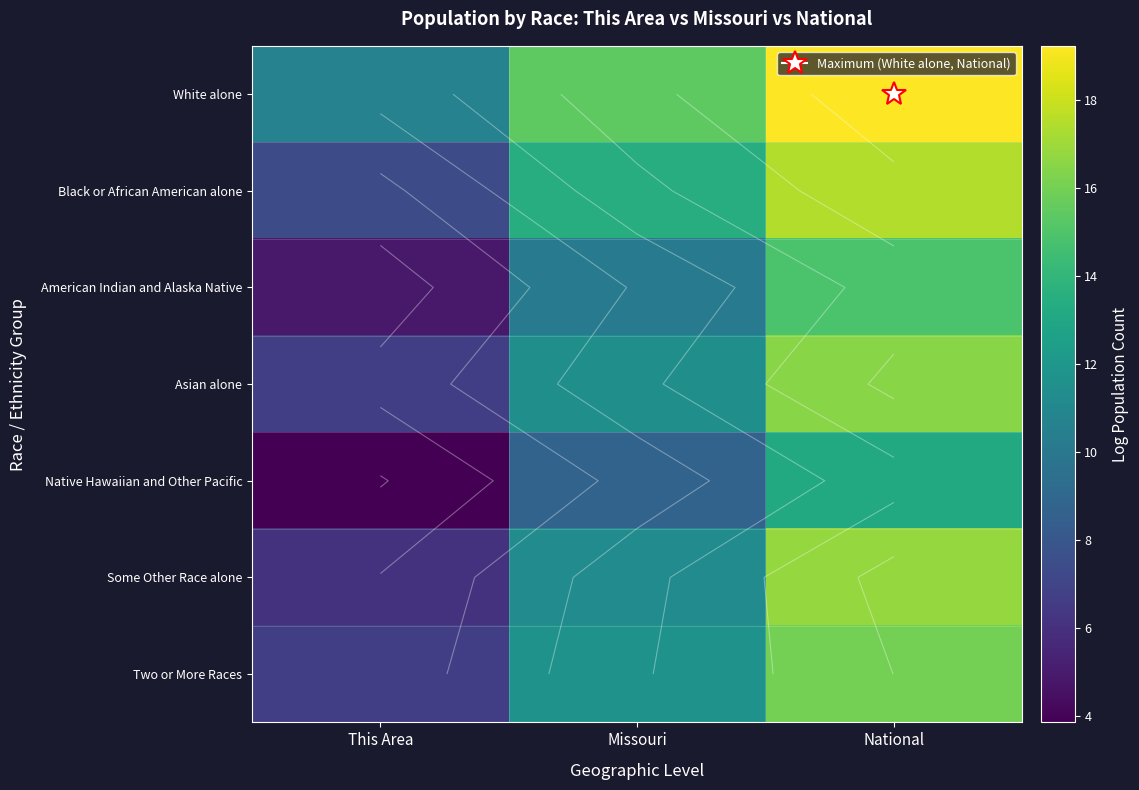

What is the sum of the Two or More Races values at National and This Area?

22.7